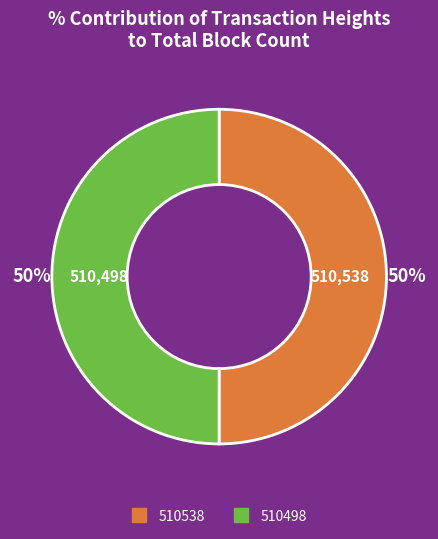

Do 510538 and 510498 together represent more than half of the pie?

Yes